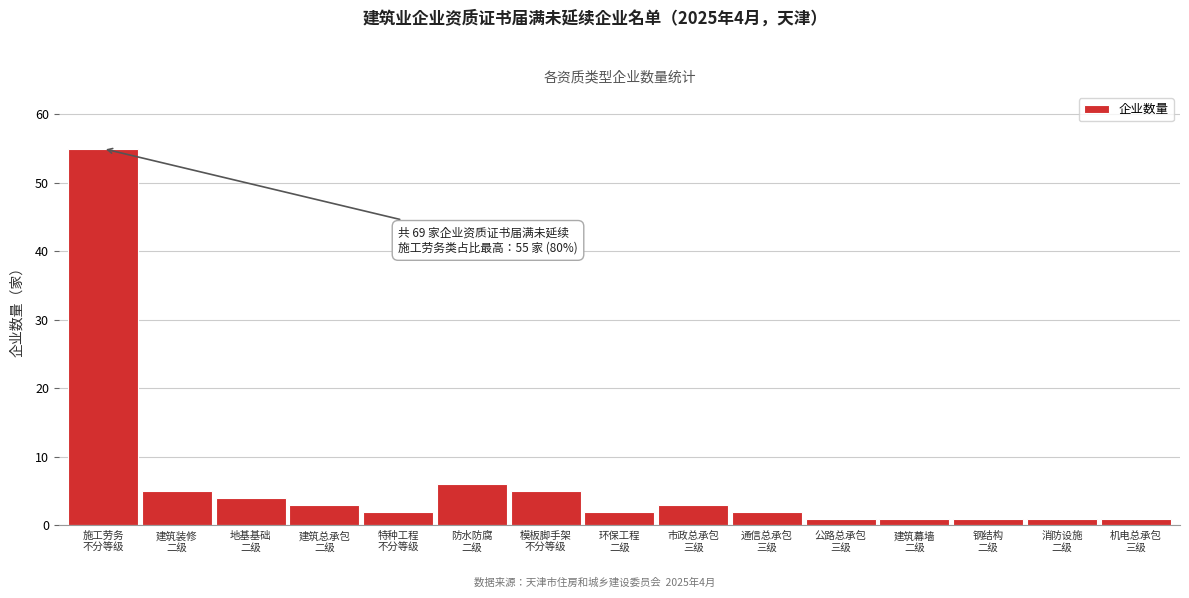

Reading left to right, transcribe all the data shown in this chart.

55	5	4	3	2	6	5	2	3	2	1	1	1	1	1